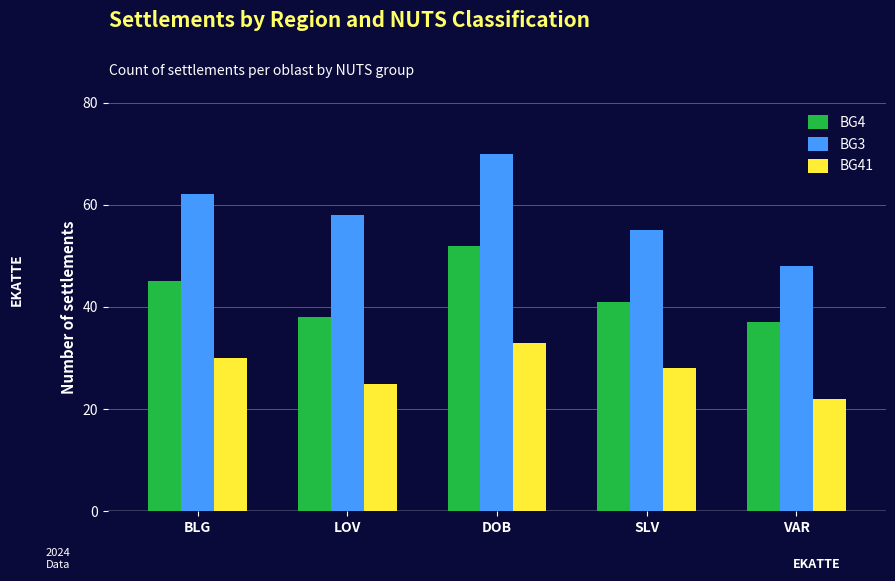

What is the value of the BG41 bar at the 3rd from the left?

33